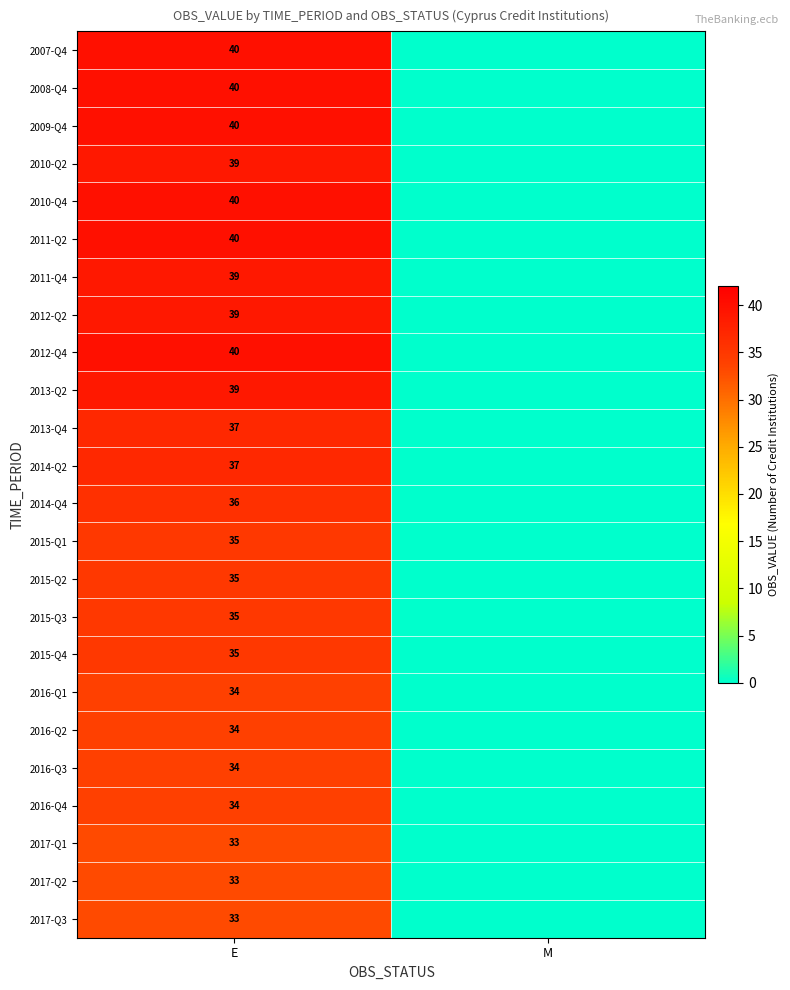

What is the total value across all series at E?

881